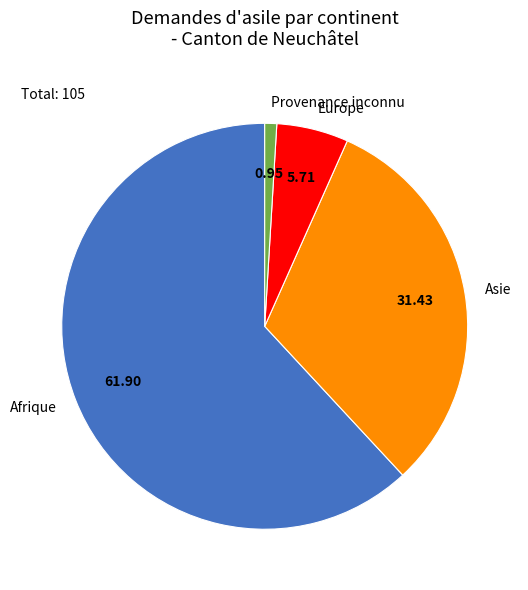

What is the largest slice in the pie chart?

Afrique